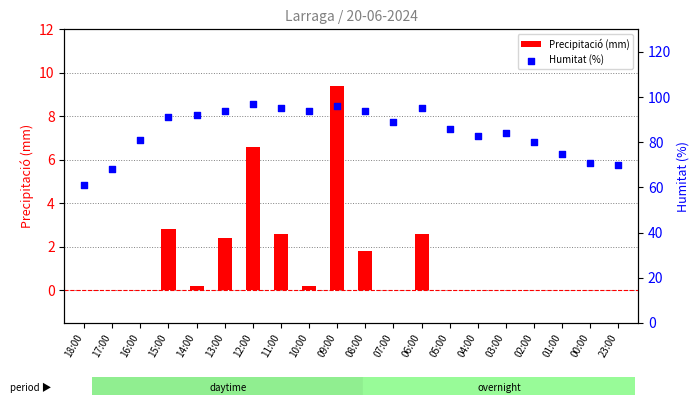

Which series has the largest Y range (max minus min)?

Humitat (%)